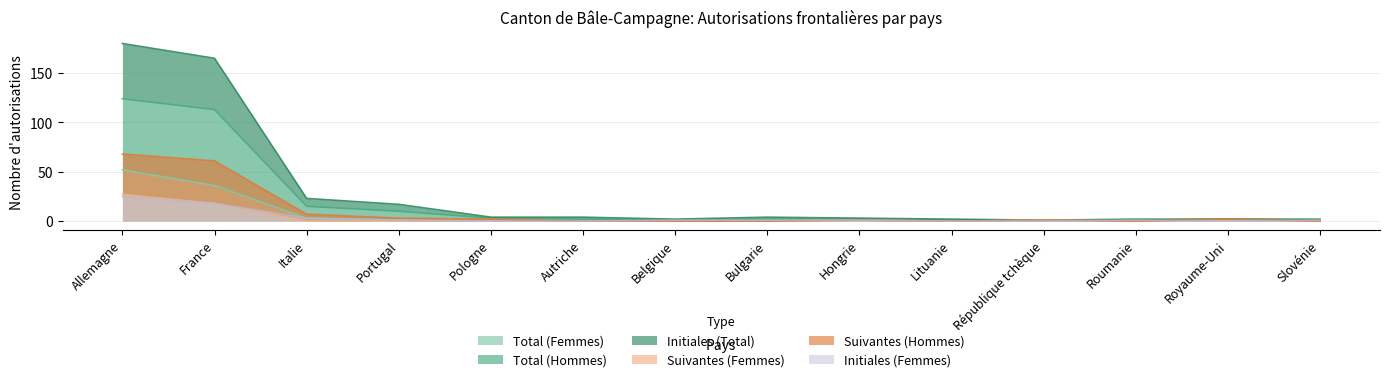

What is the highest value of the Initiales (Femmes) series?

25